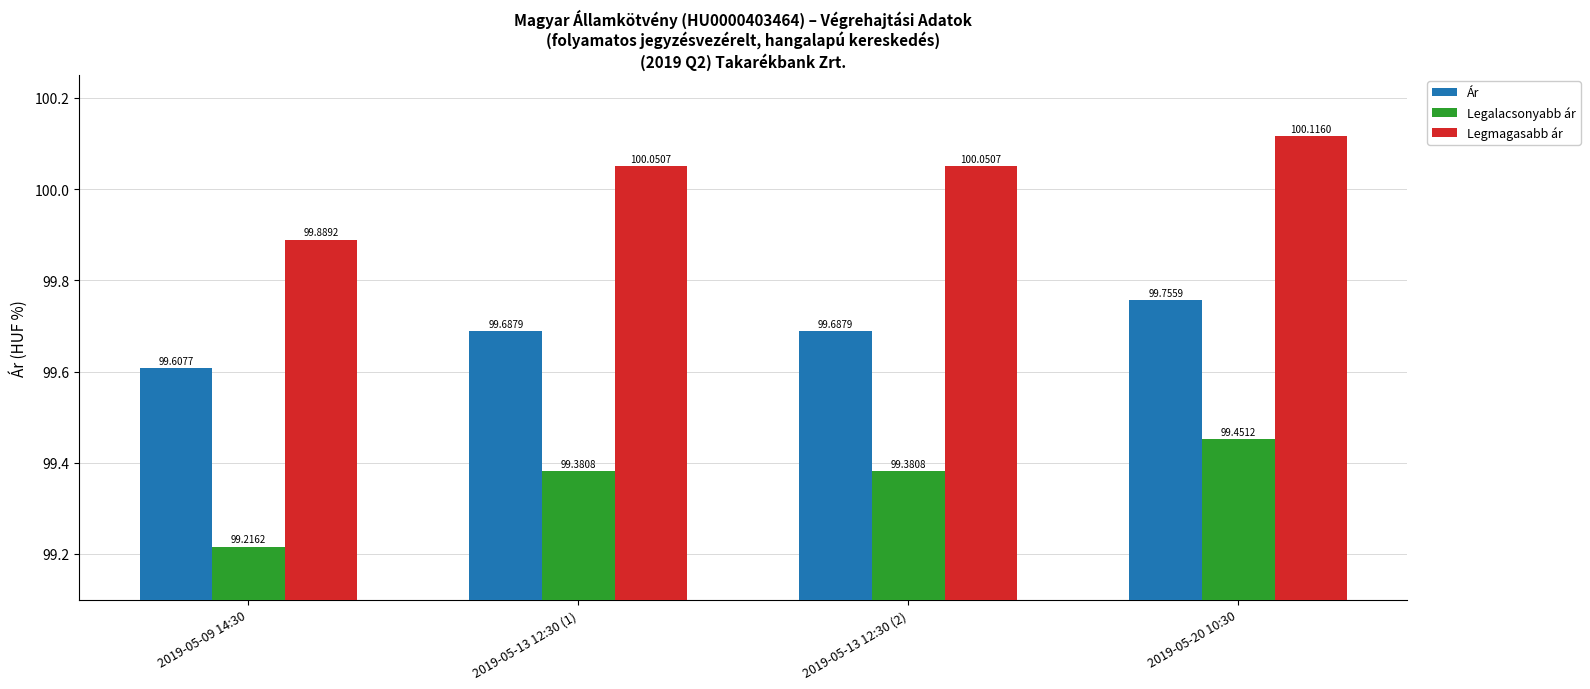

Rank the series by their average value, from highest to lowest.

Legmagasabb ár, Ár, Legalacsonyabb ár